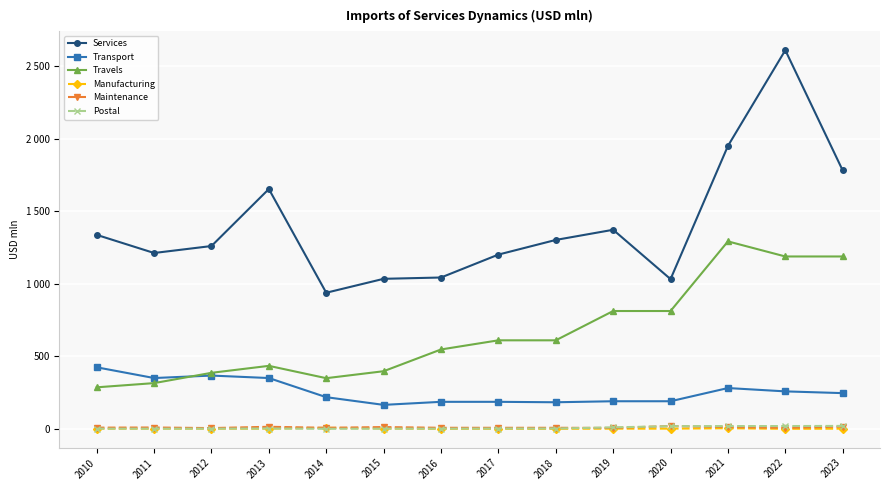

What are all the series names shown in the legend?

Services, Transport, Travels, Manufacturing, Maintenance, Postal